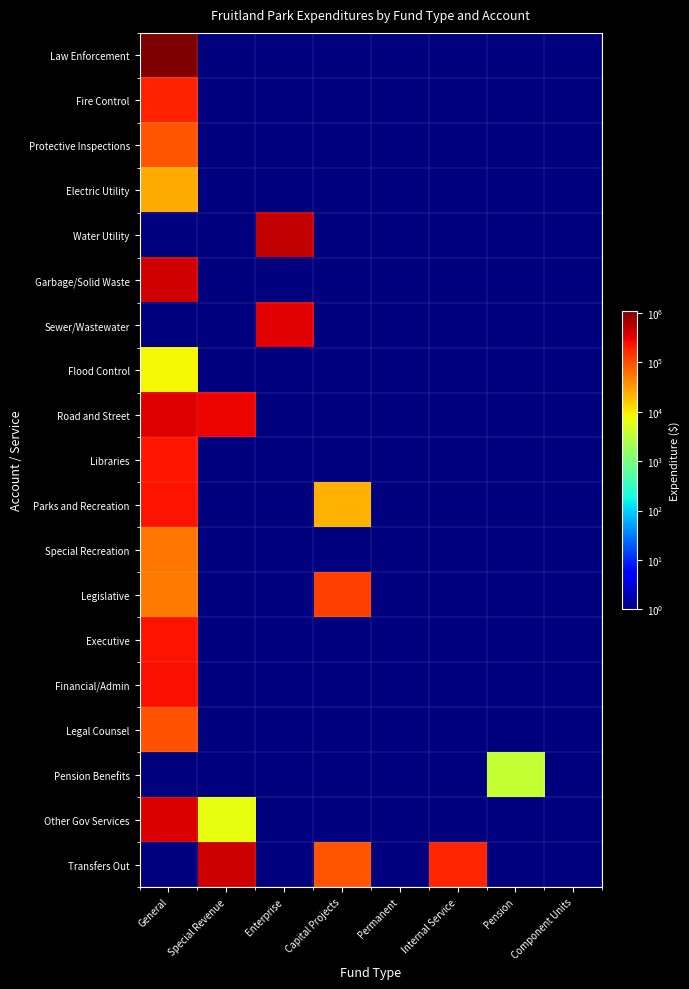

How many series are shown in this chart?

19